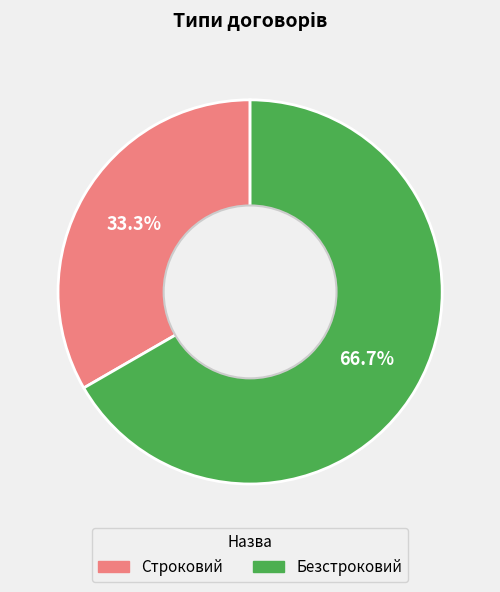

Does Строковий represent more than half of the total?

No